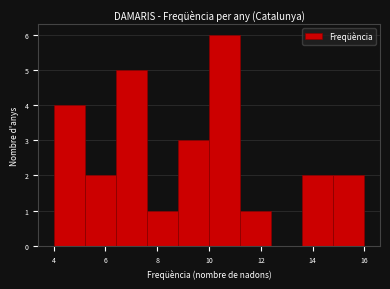

How tall is the bar that spans 6.4 to 7.6 on the x-axis? The values are not printed on the chart, so give them approximately, as read against the axis.

5